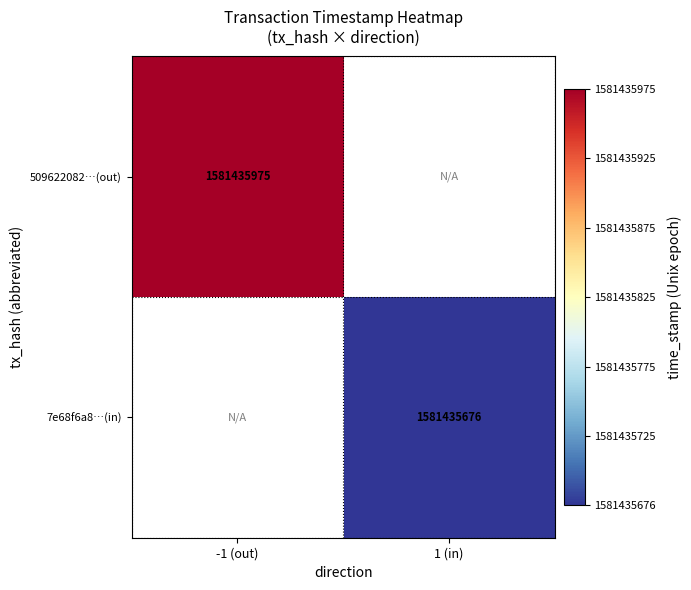

True or false: 7e68f6a8fbd62dac230fb81fe193ba920d1f5d3 has a value of 1581435676 at time_stamp.

True